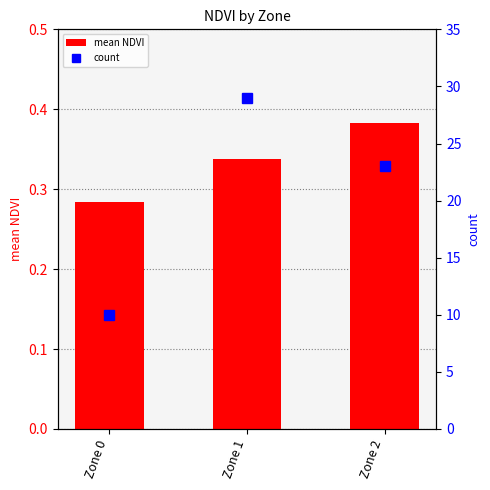

Reading left to right, extract all data points from this chart.

mean NDVI: Zone 0=0.3	Zone 1=0.3	Zone 2=0.4
count: Zone 0=10.0	Zone 1=29.0	Zone 2=23.0